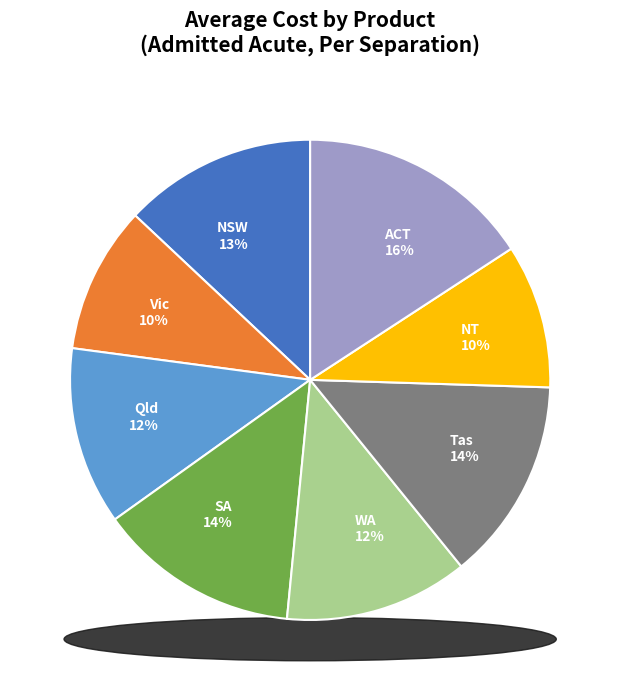

Between Vic and Qld, which is larger?

Qld